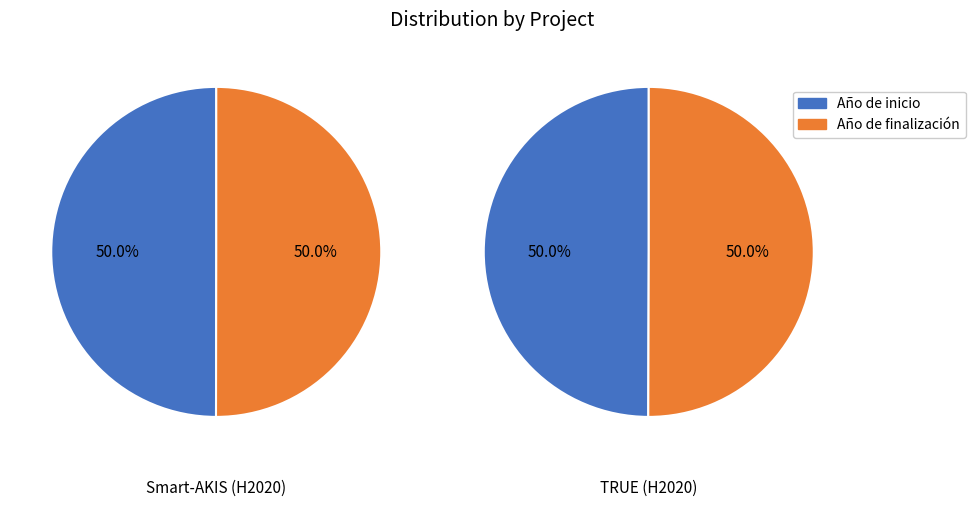

Is it true that Año de finalización is 61% of the pie?

False